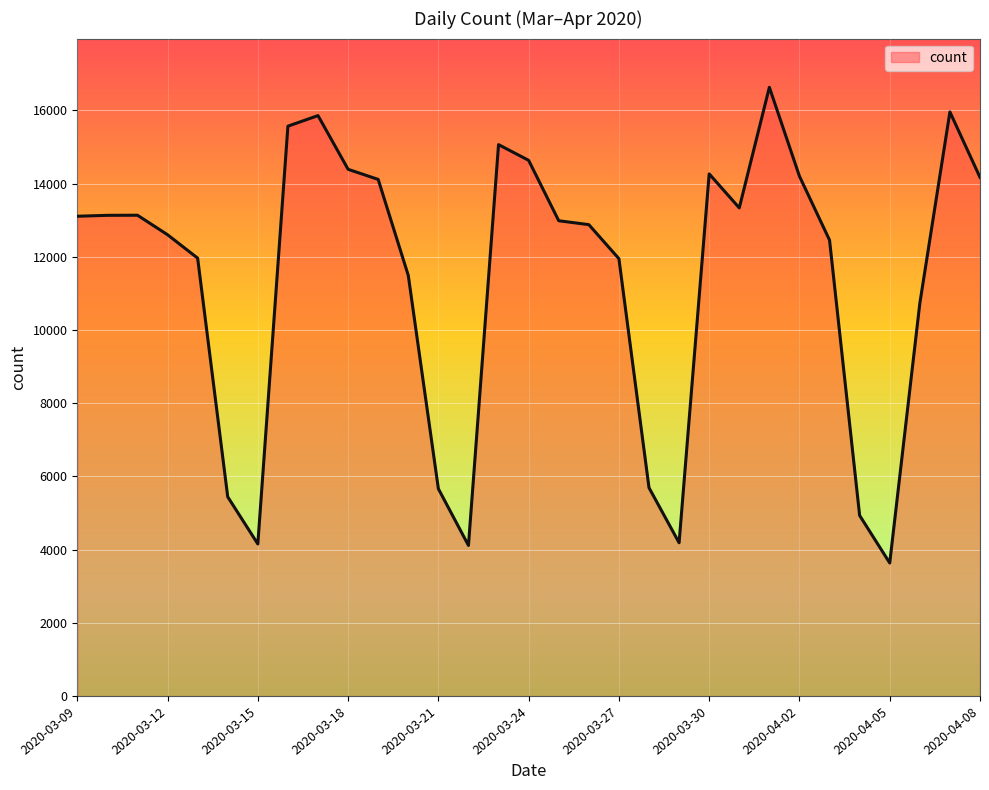

What is the smallest value displayed?

3637